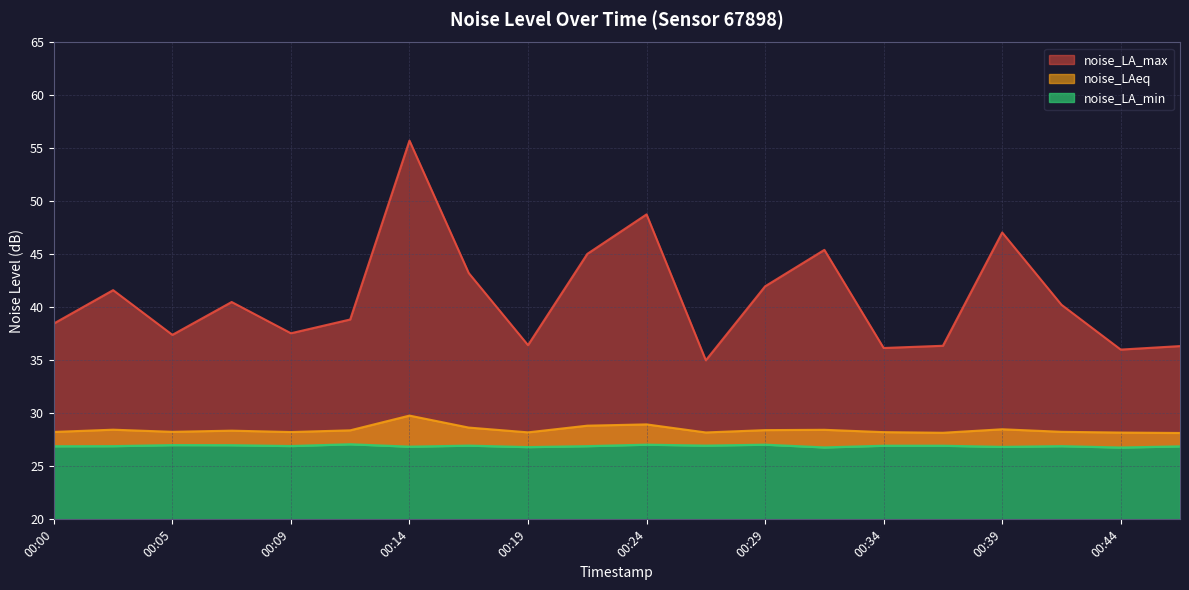

What is the minimum value for noise_LA_min?

26.8